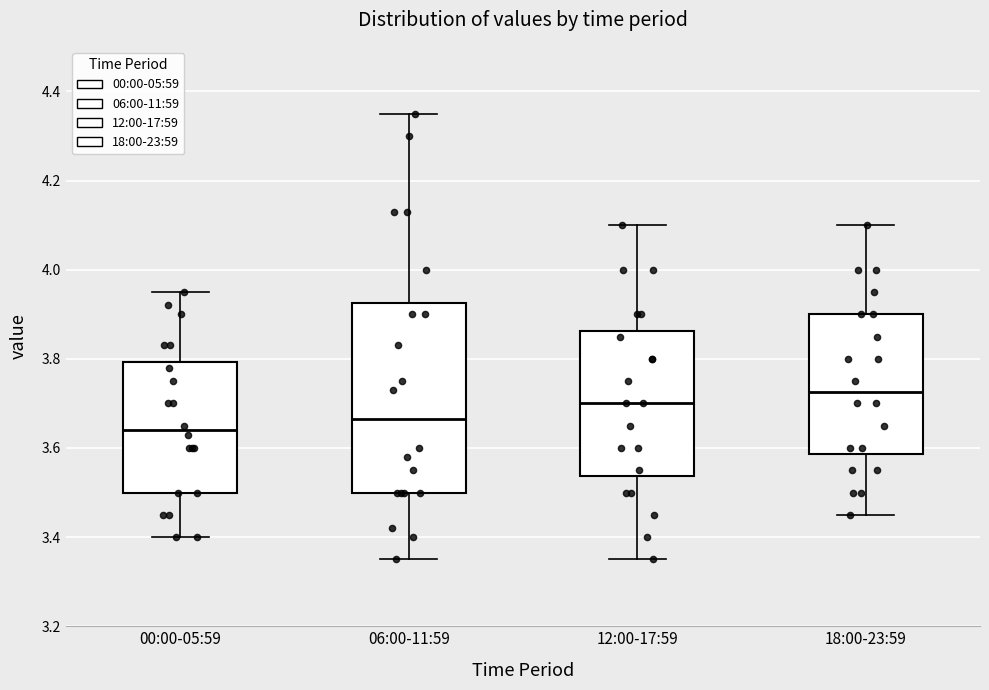

Where does the lower whisker of the box for 00:00-05:59 end on the y-axis? The values are not printed on the chart, so give them approximately, as read against the axis.

3.40